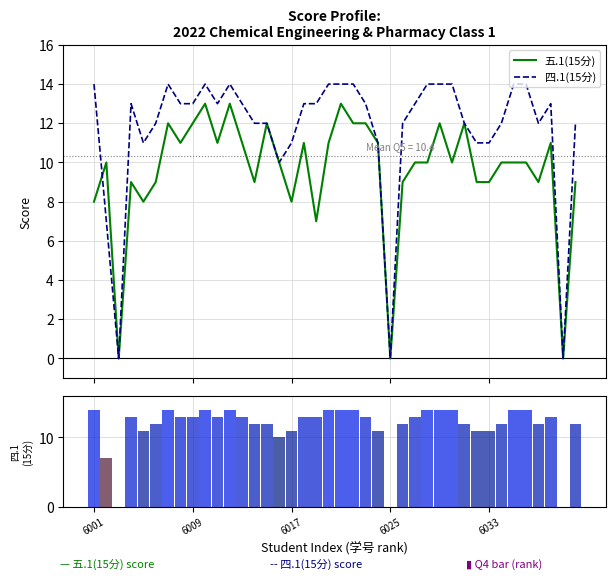

At which label does 四.1(15分) first exceed 13?

6001